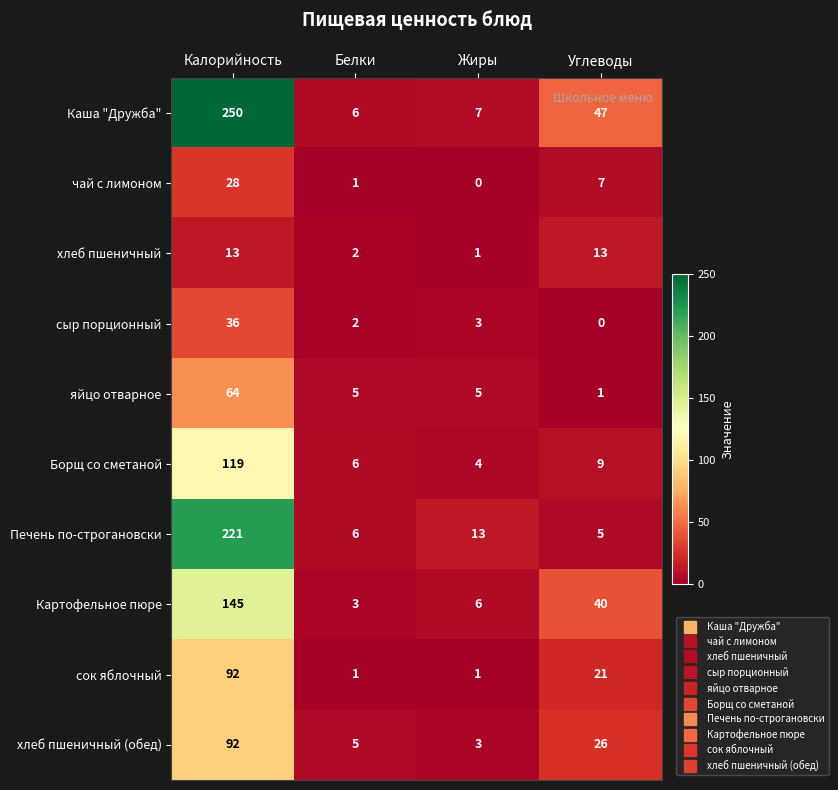

At which category is the sum across all series the highest?

Калорийность